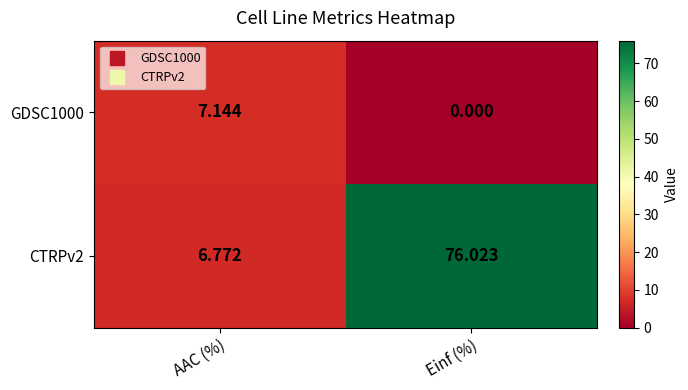

At which label does GDSC1000 first exceed 7?

AAC (%)